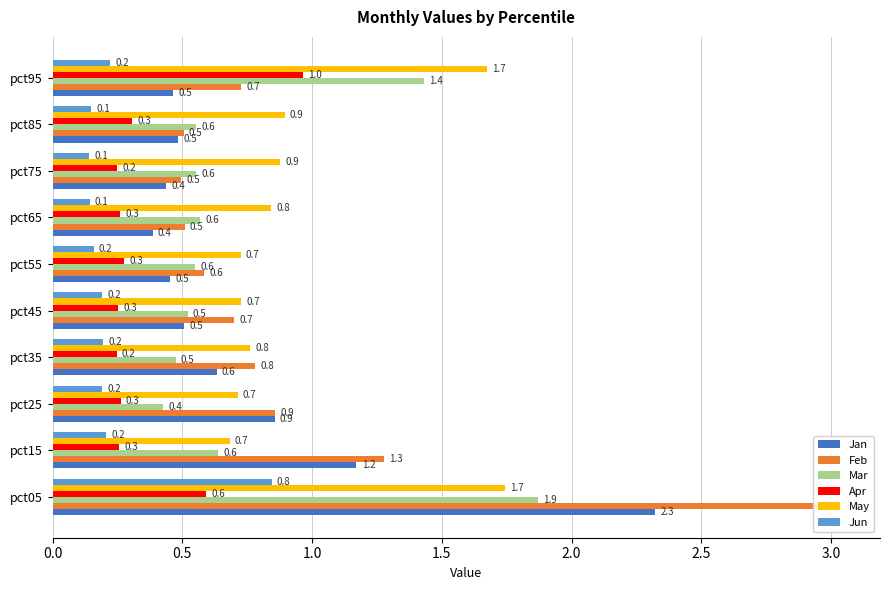

Which series has the widest spread of values?

Feb